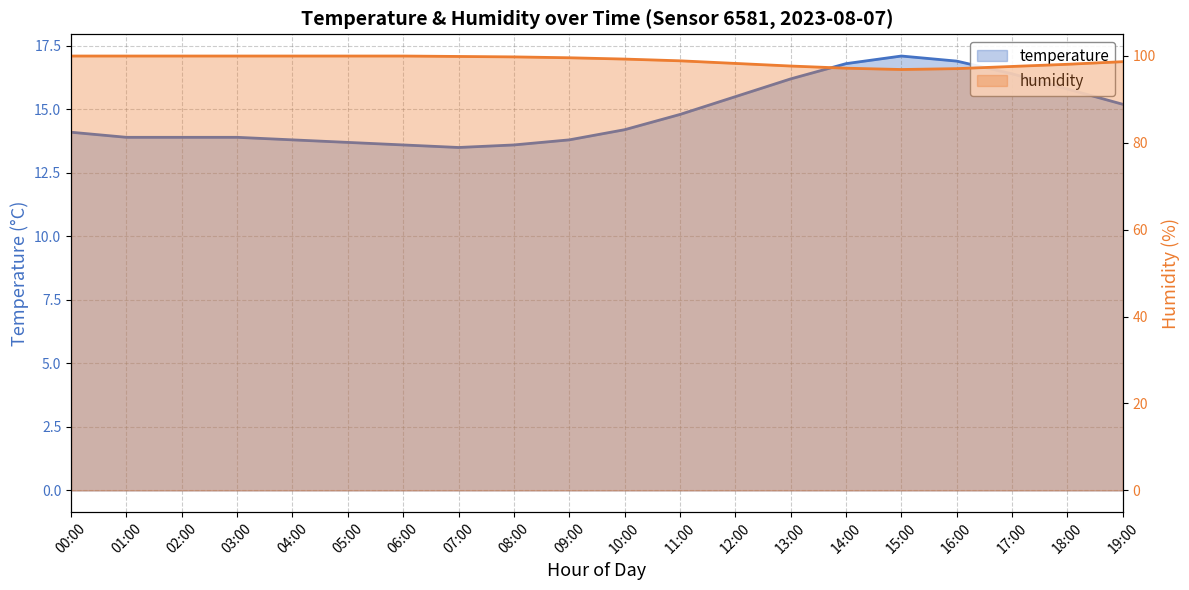

Reading left to right, list all the values displayed in this chart.

temperature: 14.1	13.9	13.9	13.9	13.8	13.7	13.6	13.5	13.6	13.8	14.2	14.8	15.5	16.2	16.8	17.1	16.9	16.4	15.8	15.2
humidity: 99.9	99.9	99.9	99.9	99.9	99.9	99.9	99.8	99.7	99.5	99.2	98.8	98.2	97.6	97.1	96.8	97.0	97.5	98.0	98.6